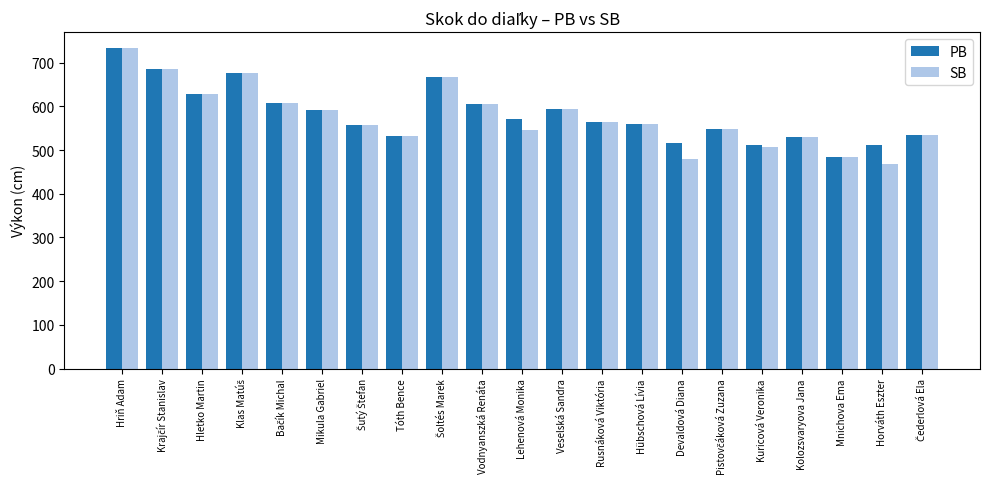

What is the minimum value for PB?

485